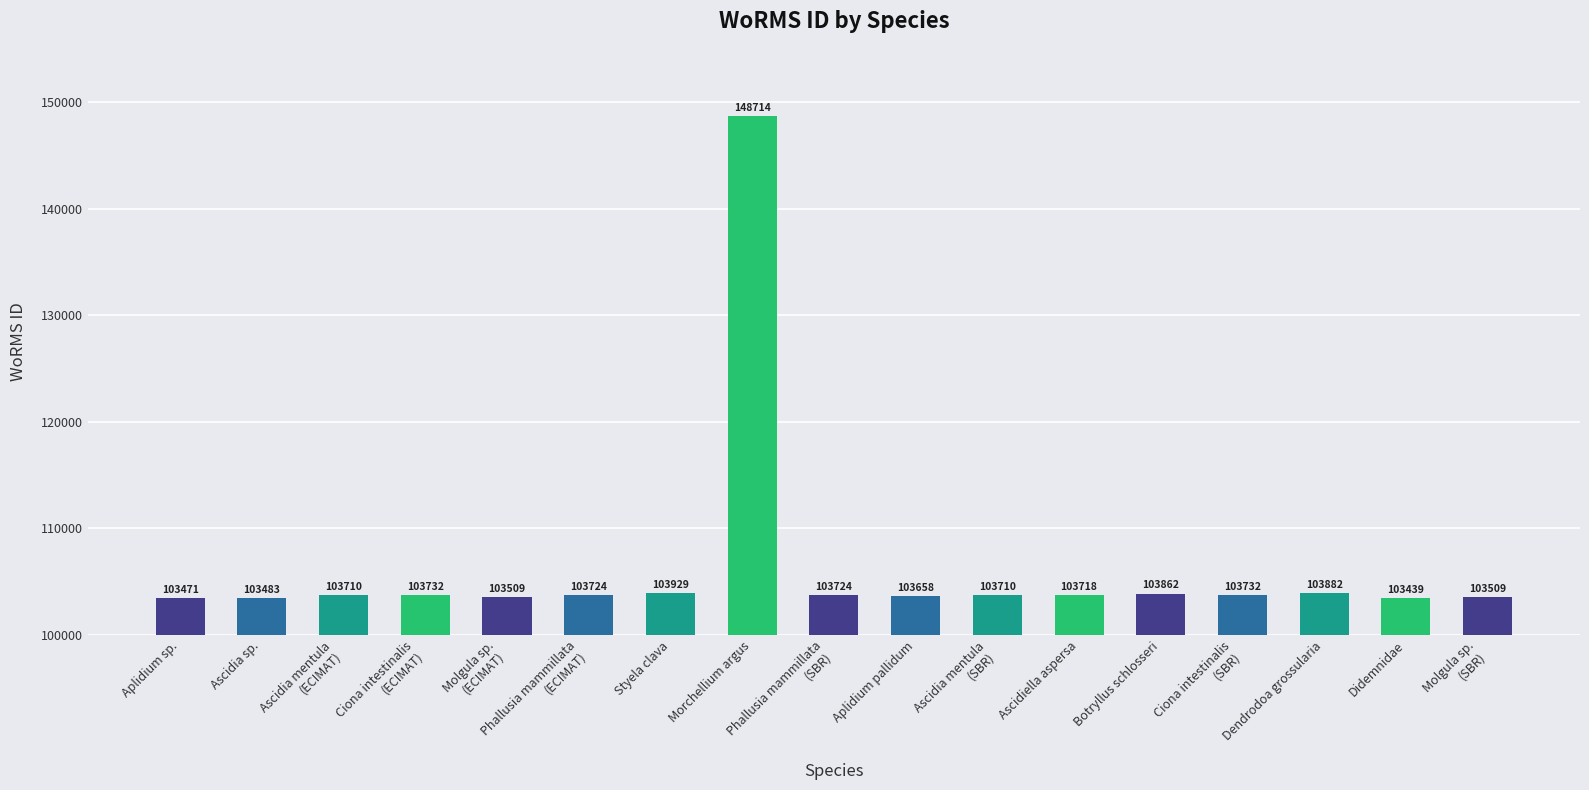

Which has a higher value, Botryllus schlosseri or Dendrodoa grossularia?

Dendrodoa grossularia